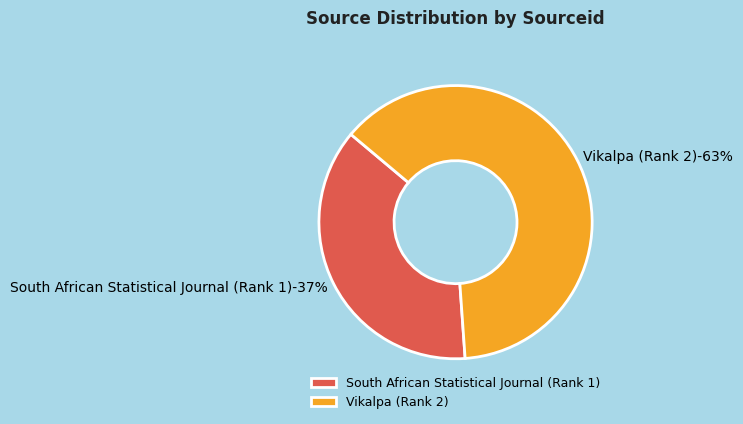

Between South African Statistical Journal (Rank 1) and Vikalpa (Rank 2), which is larger?

Vikalpa (Rank 2)